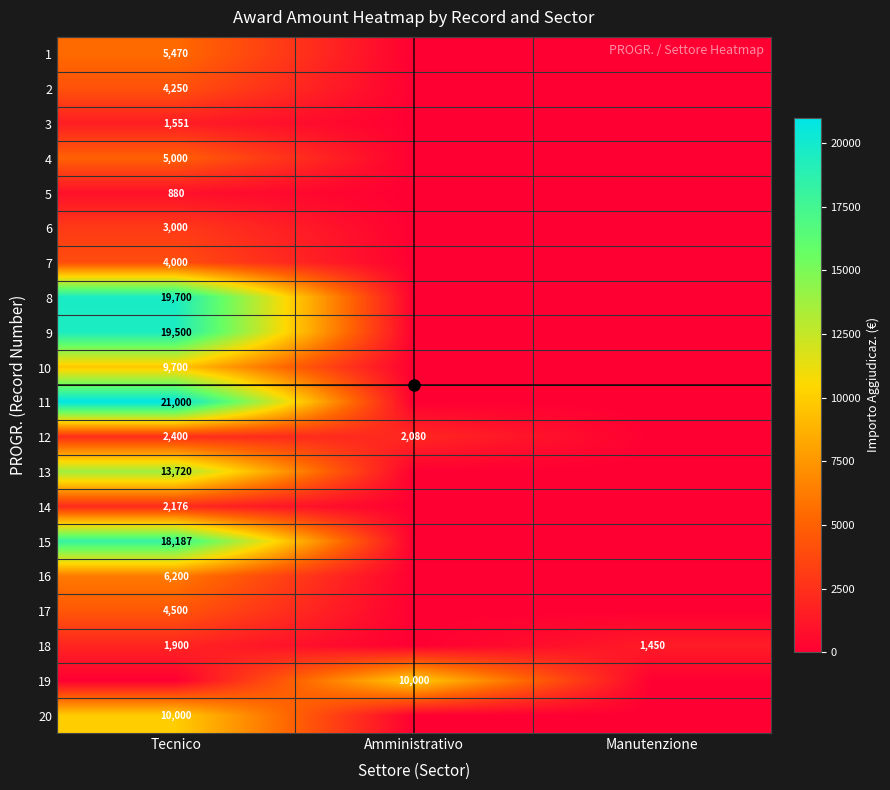

The 20 series shows 5550 at Tecnico. True or false?

False